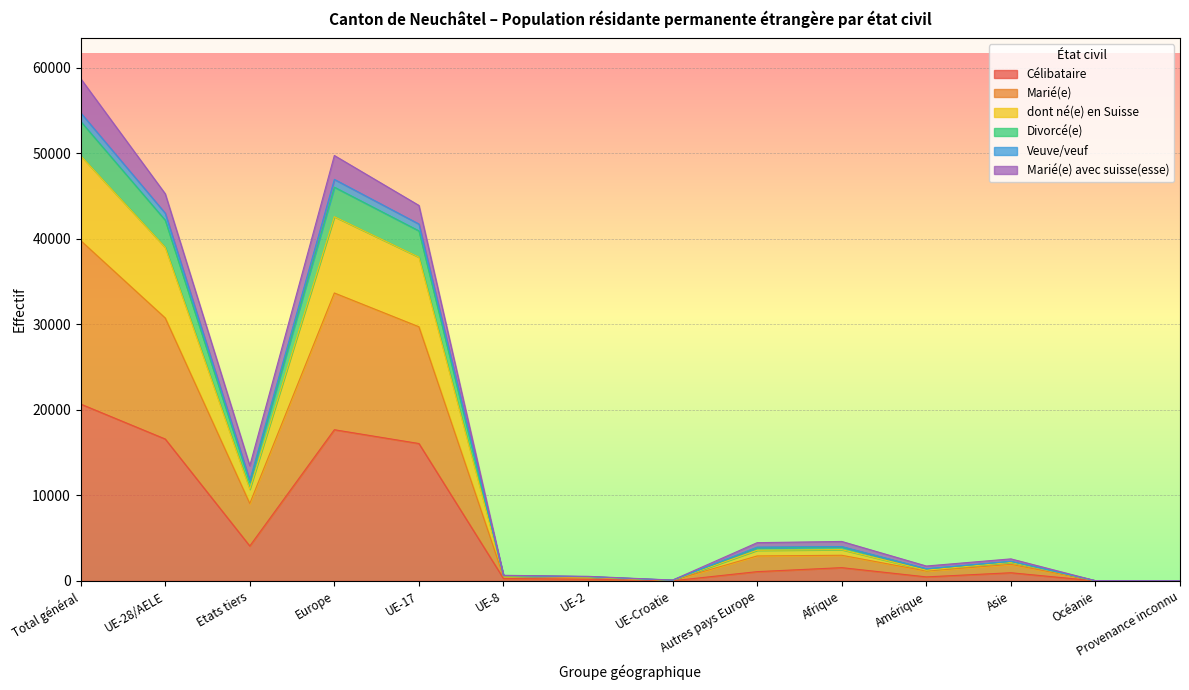

What position from the left is Europe?

4